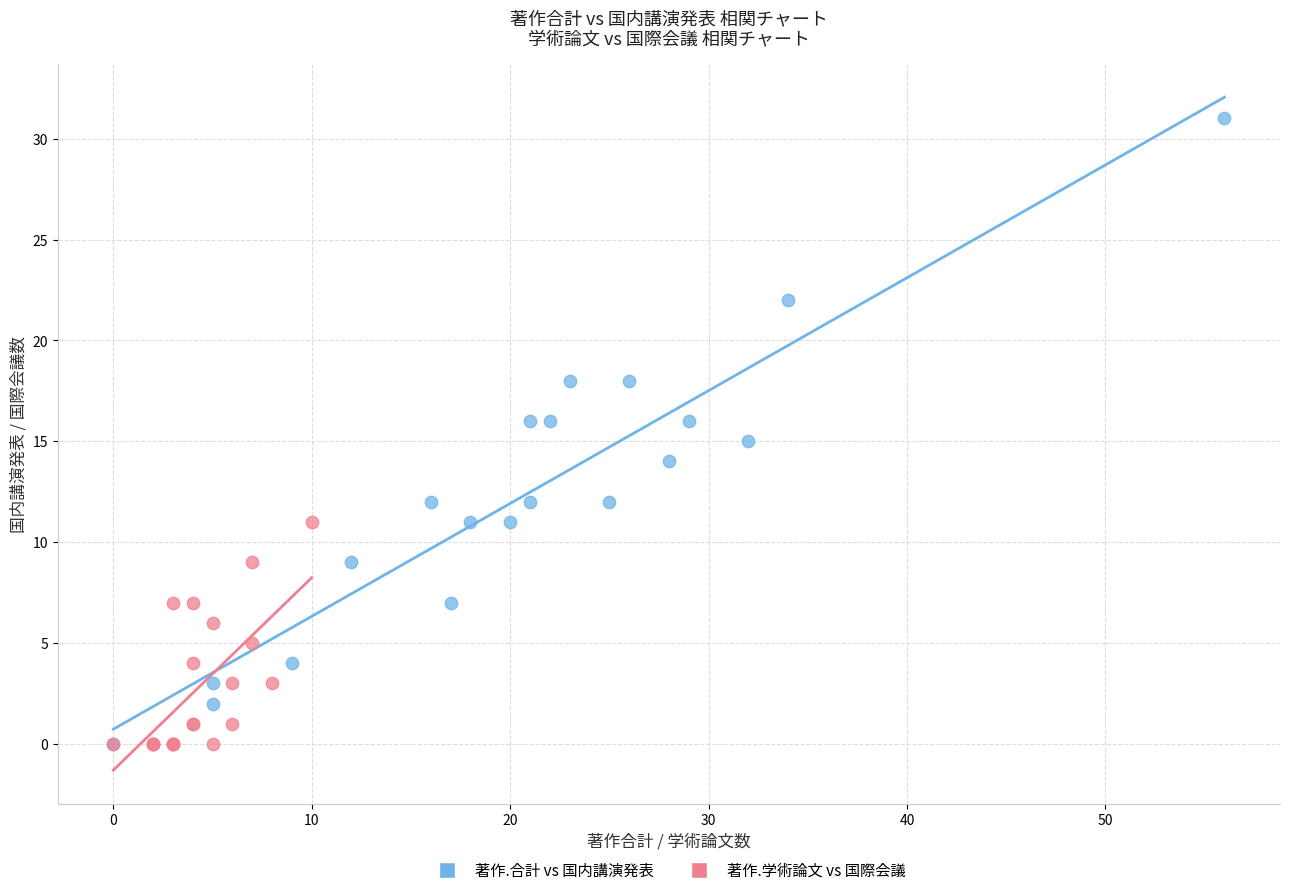

Which series has the largest Y range (max minus min)?

著作.合計 vs 国内講演発表